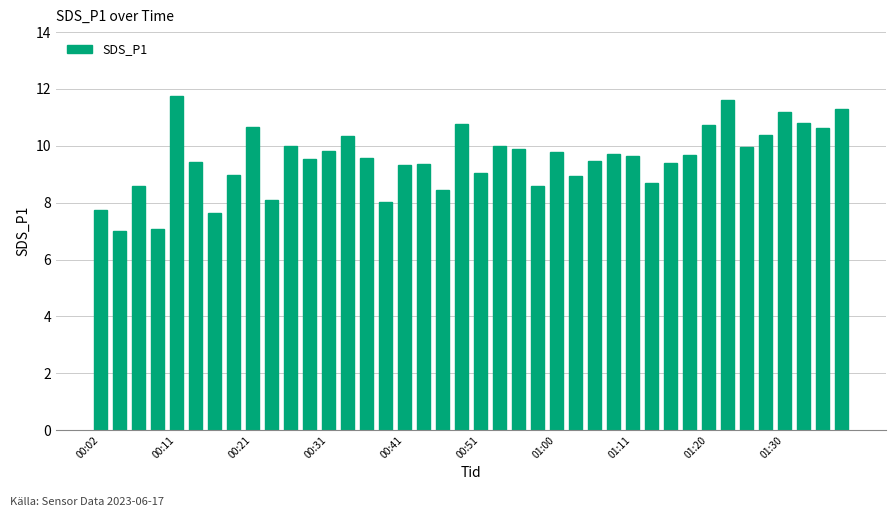

Are the bars horizontal?

No